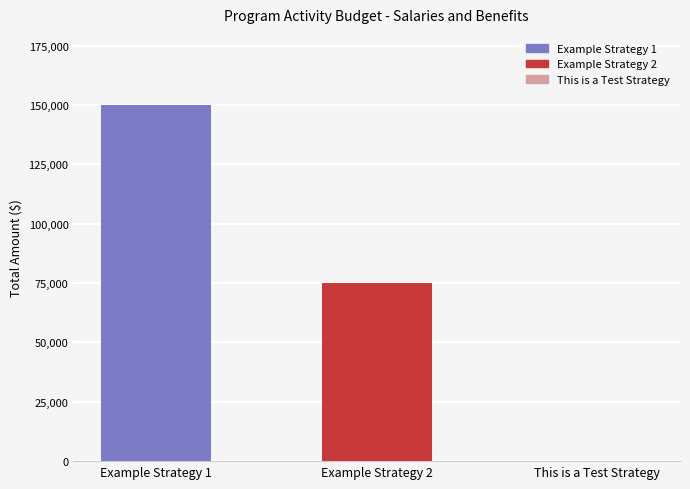

The value at Example Strategy 1 is 95455. True or false?

False